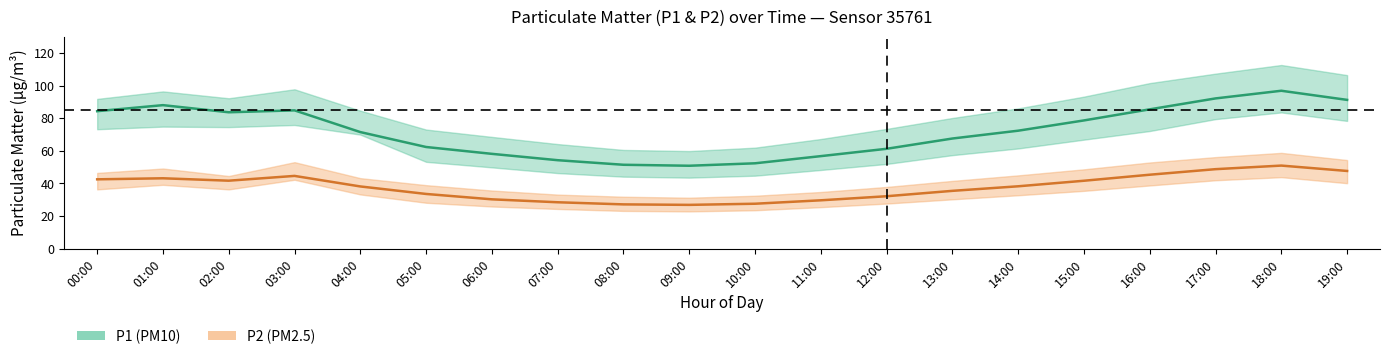

At how many categories does at least one series exceed 83?

8